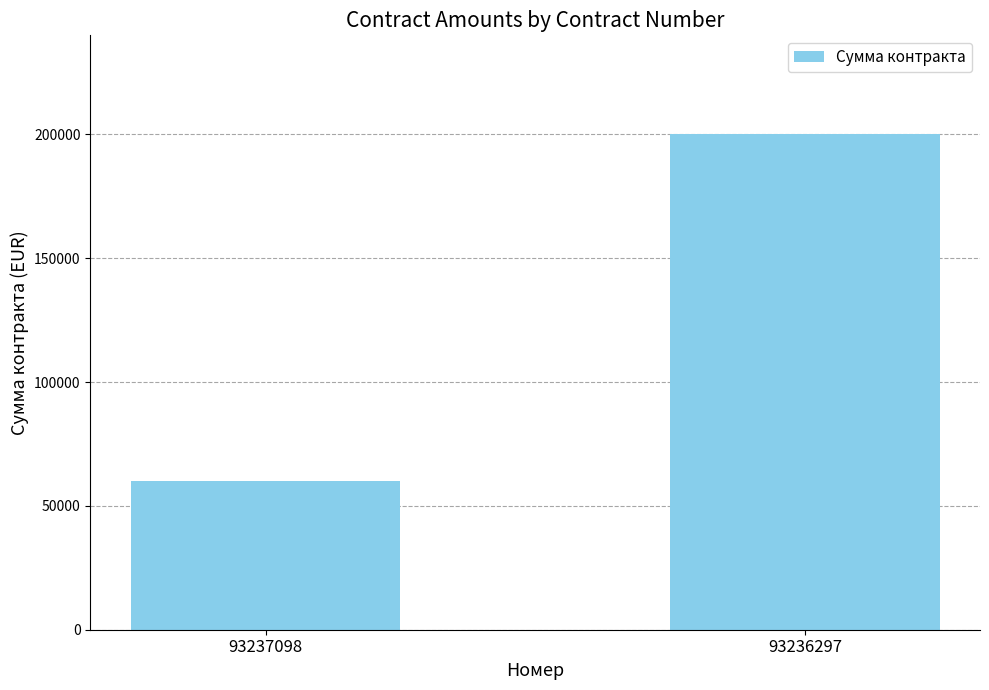

How many data points are less than 200000?

1